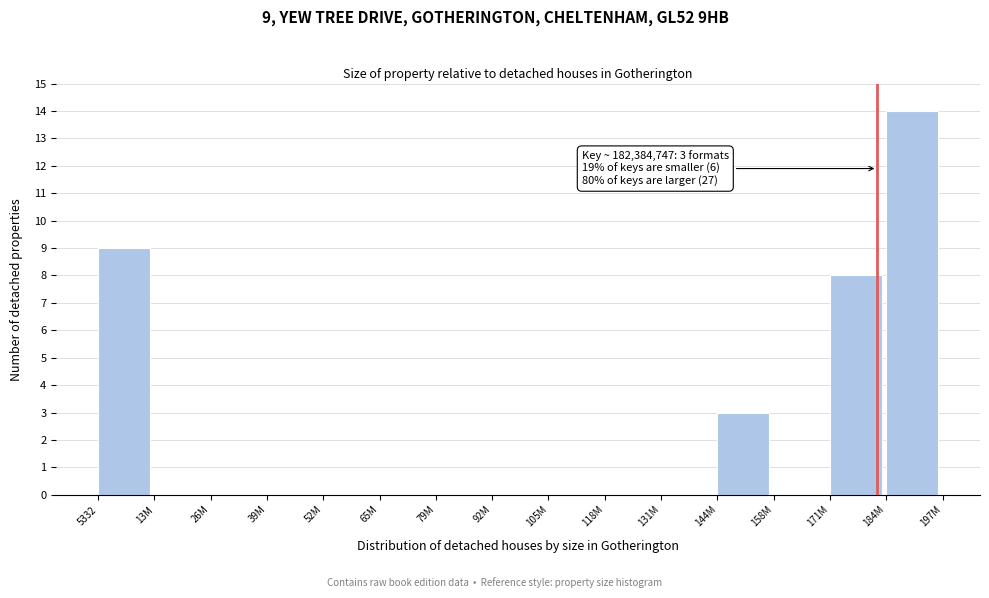

Reading left to right, extract all data points from this chart.

5332=9	13M=0	26M=0	39M=0	52M=0	65M=0	79M=0	92M=0	105M=0	118M=0	131M=0	144M=3	158M=0	171M=8	184M=14